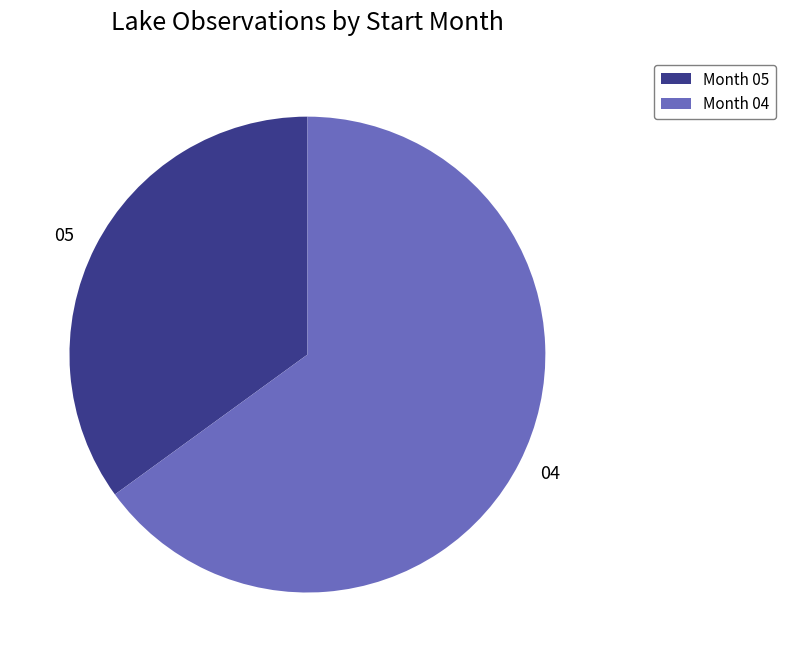

How many segments does this pie chart have?

2